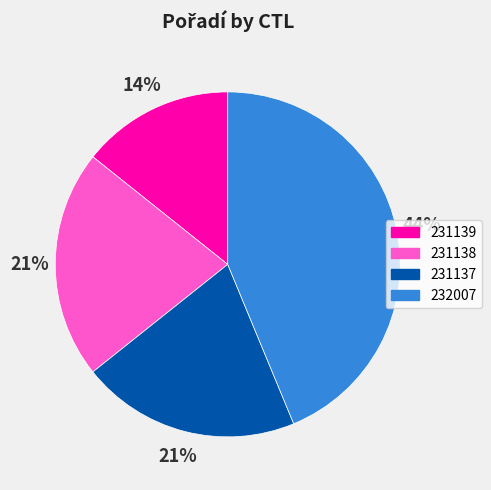

Approximately how many times larger is the value at 231137 compared to 232007?

0.5